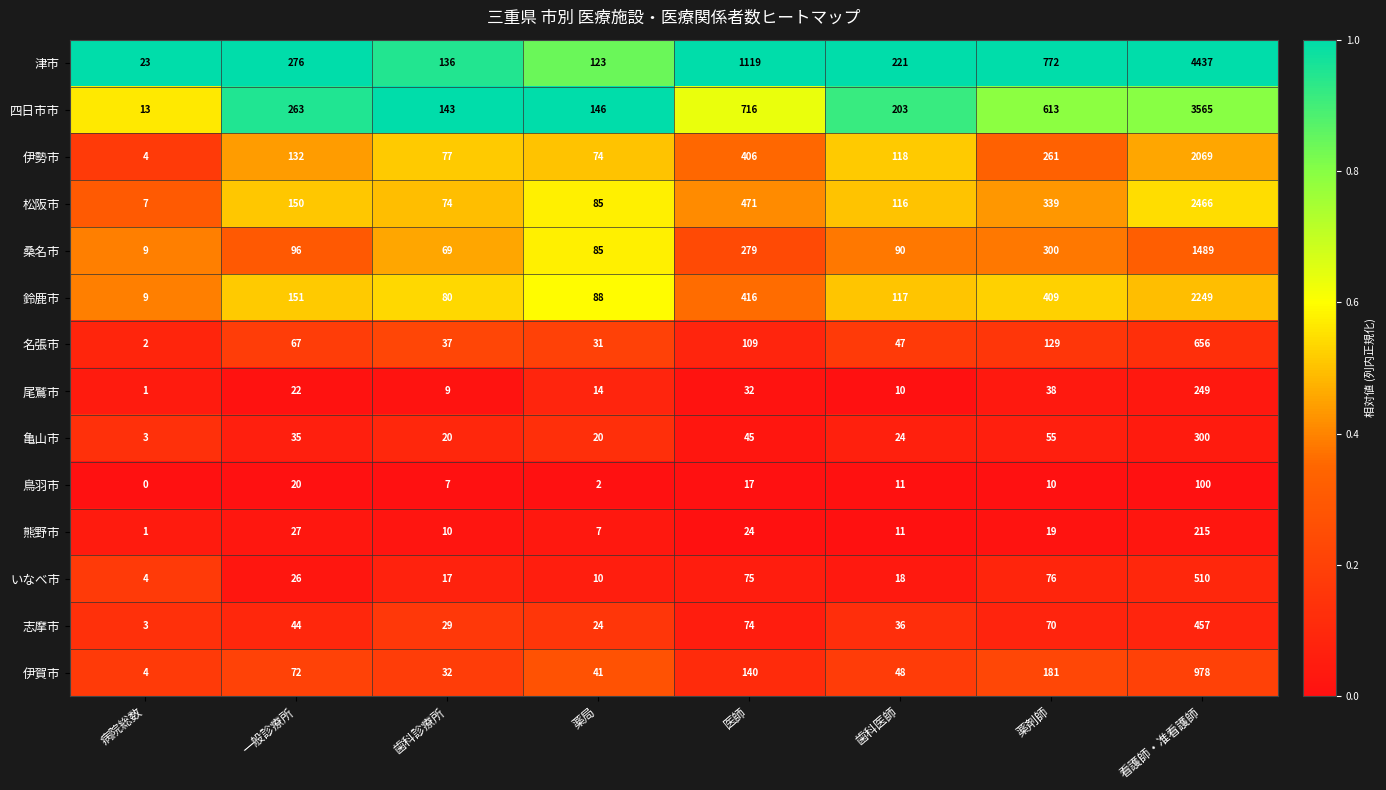

Is it true that 熊野市 equals 27 at 一般診療所?

True